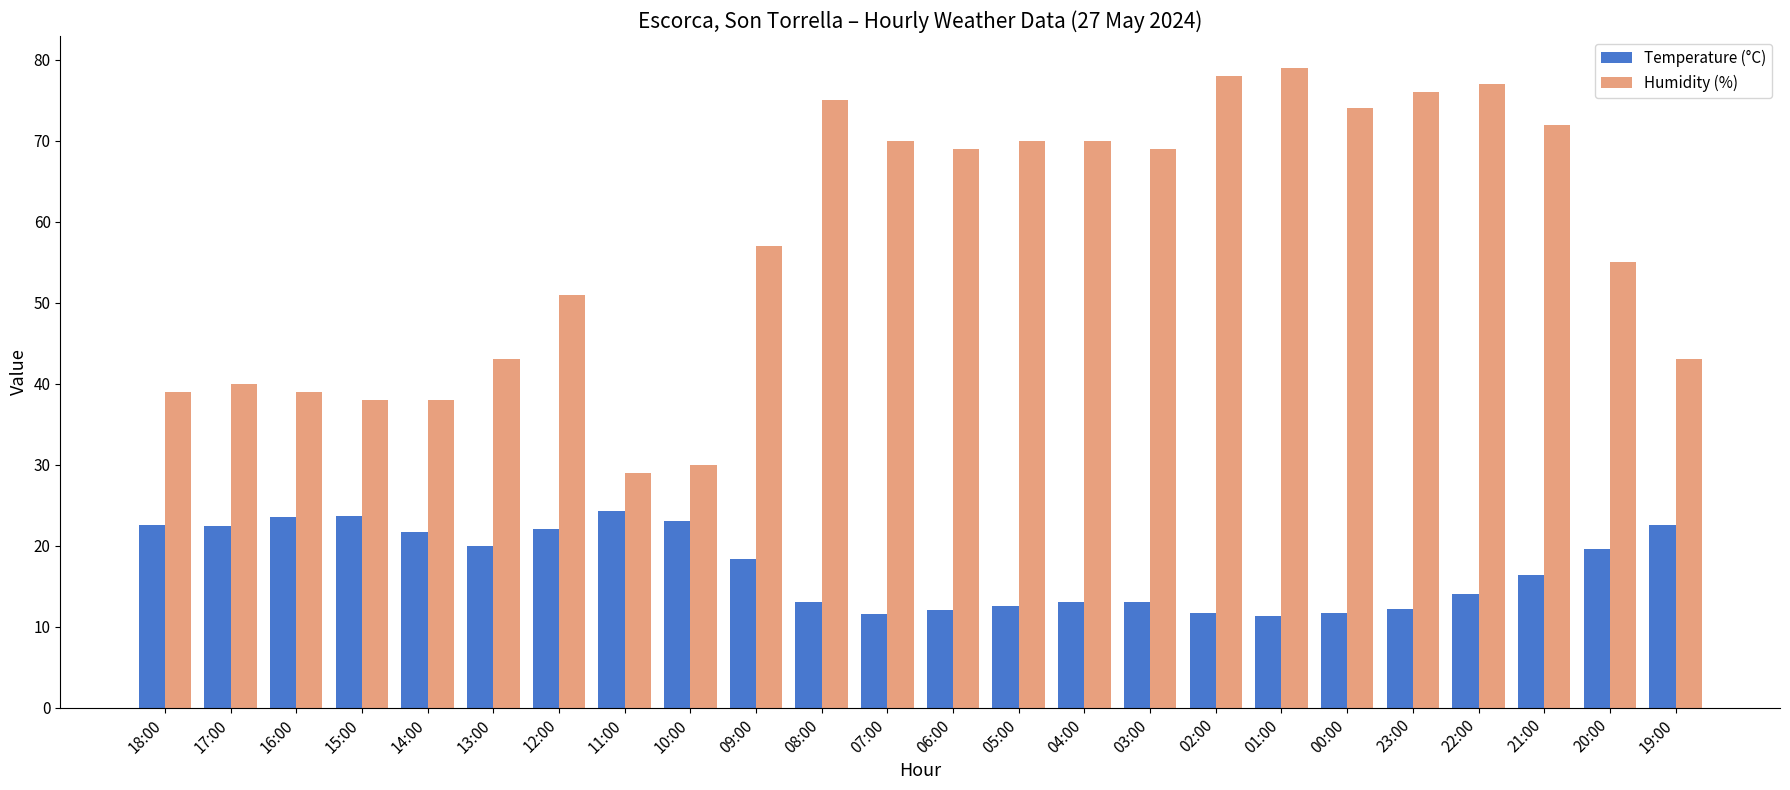

Which series has the largest total across all categories?

Humidity (%)